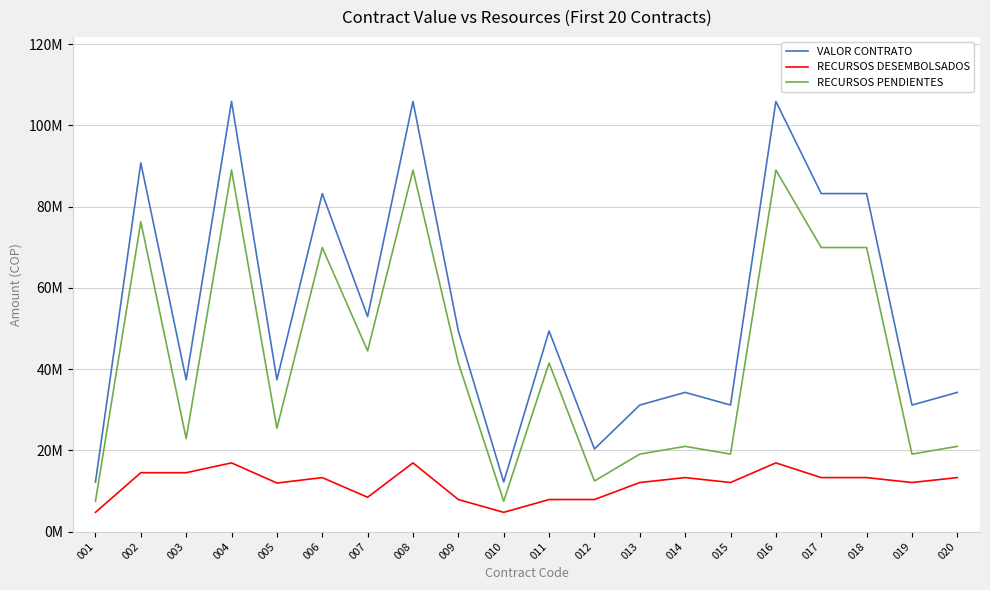

Is it true that VALOR CONTRATO equals 105928255 at 016?

True